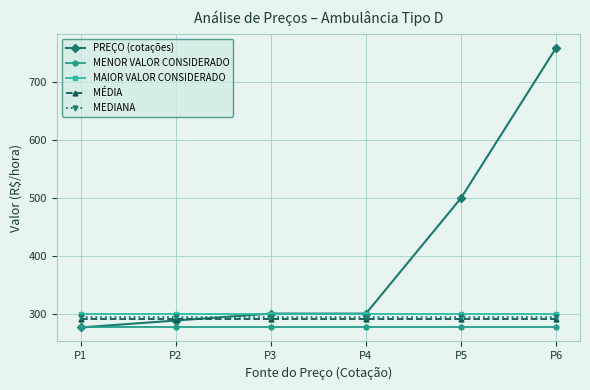

What is the average value of the MEDIANA series?

294